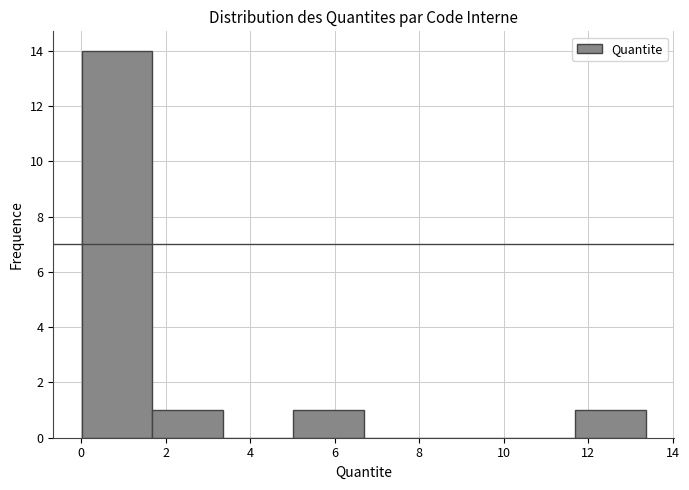

Reading left to right, list every bar in this chart as the range it spans on the x-axis followed by its height. Neither the bar edges nor the heights are printed on the chart, so give them approximately, as read against the axes.

0.0 to 1.6: 14
1.6 to 3.4: 1
3.4 to 5.0: 0
5.0 to 6.6: 1
6.6 to 8.4: 0
8.4 to 10.0: 0
10.0 to 11.6: 0
11.6 to 13.4: 1